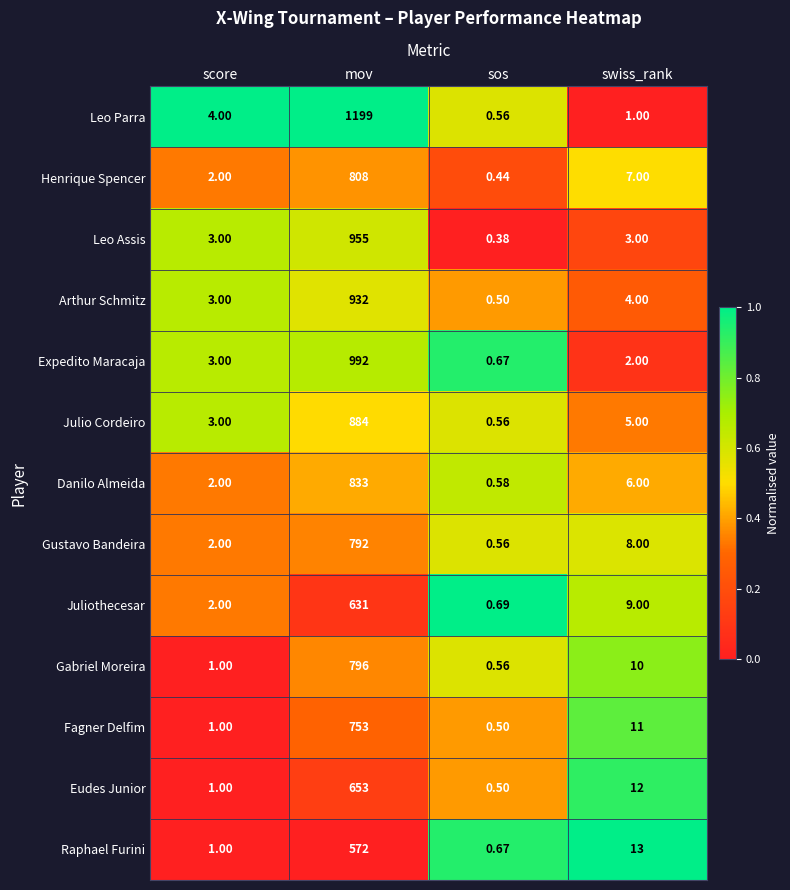

Where is Expedito Maracaja nearest to the value 496?

score